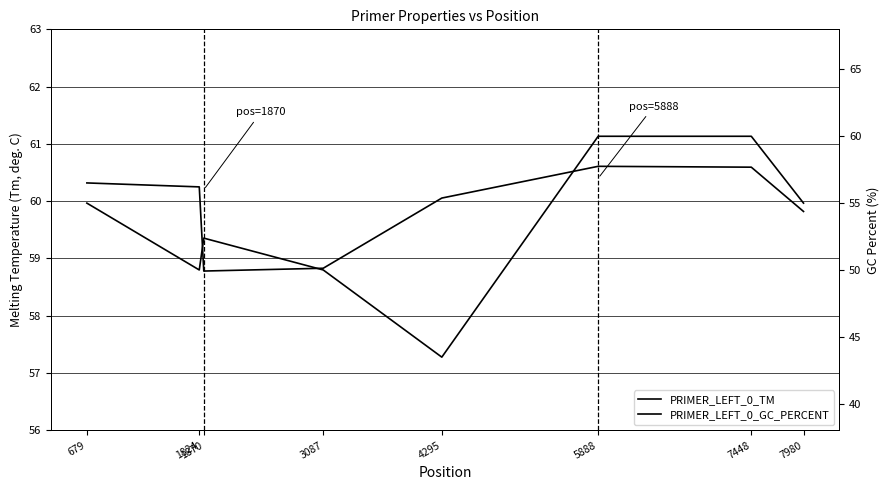

What is the greatest value displayed?

60.6